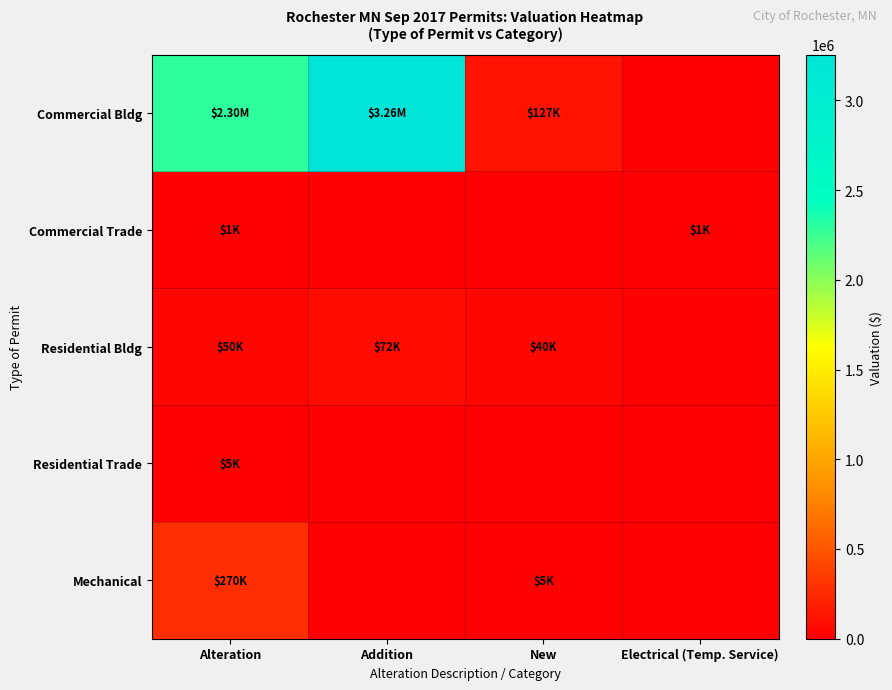

Which series has the widest spread of values?

Commercial Bldg